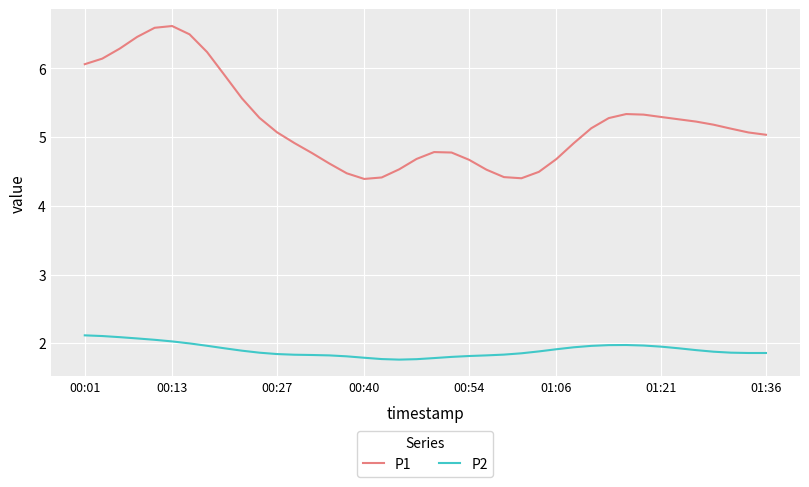

Which series has the widest spread of values?

P1